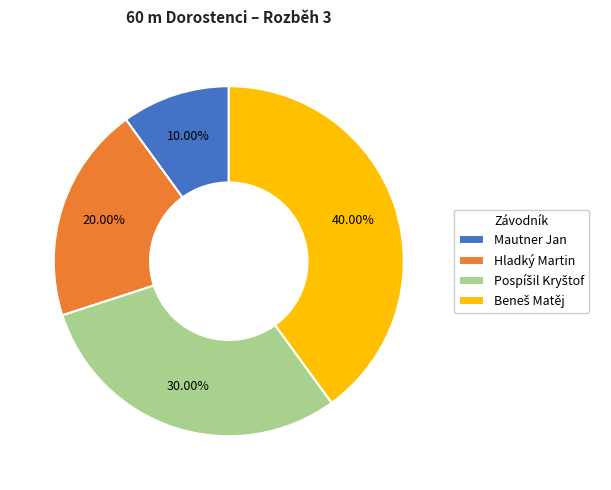

What is the smallest slice in the pie chart?

Mautner Jan